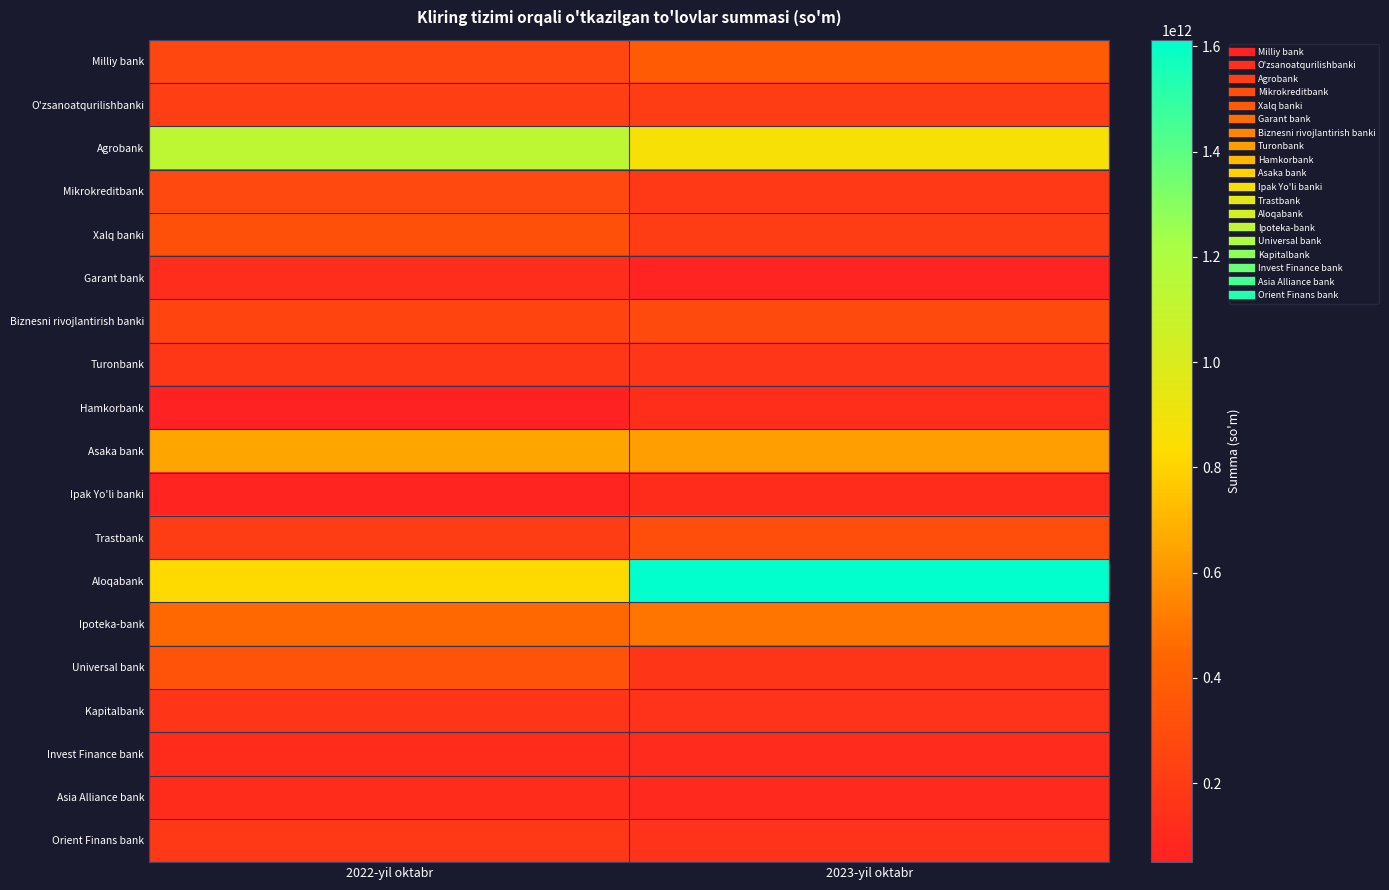

At which category is the sum across all series the highest?

2023-yil oktabr